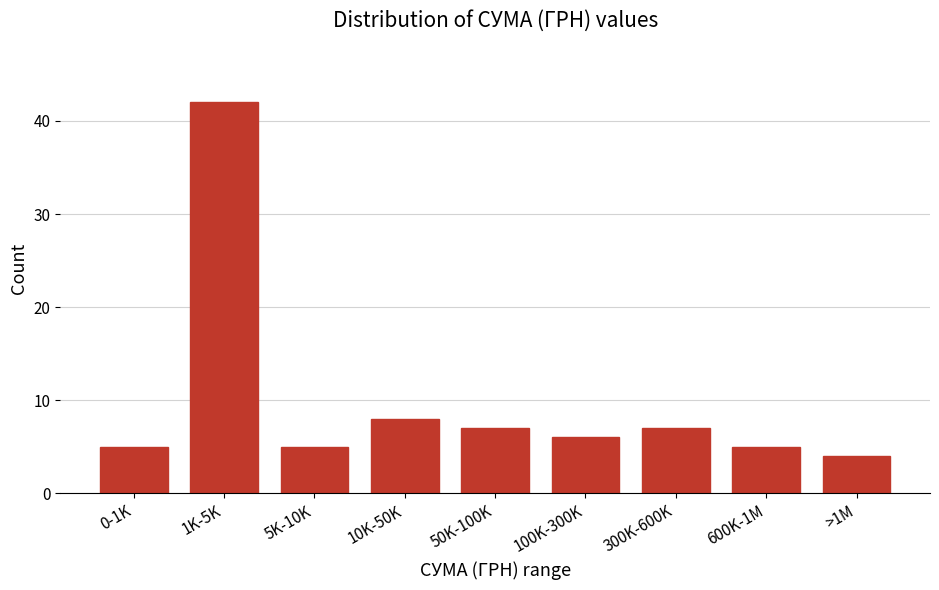

Reading right to left, extract all data points from this chart.

4	5	7	6	7	8	5	42	5